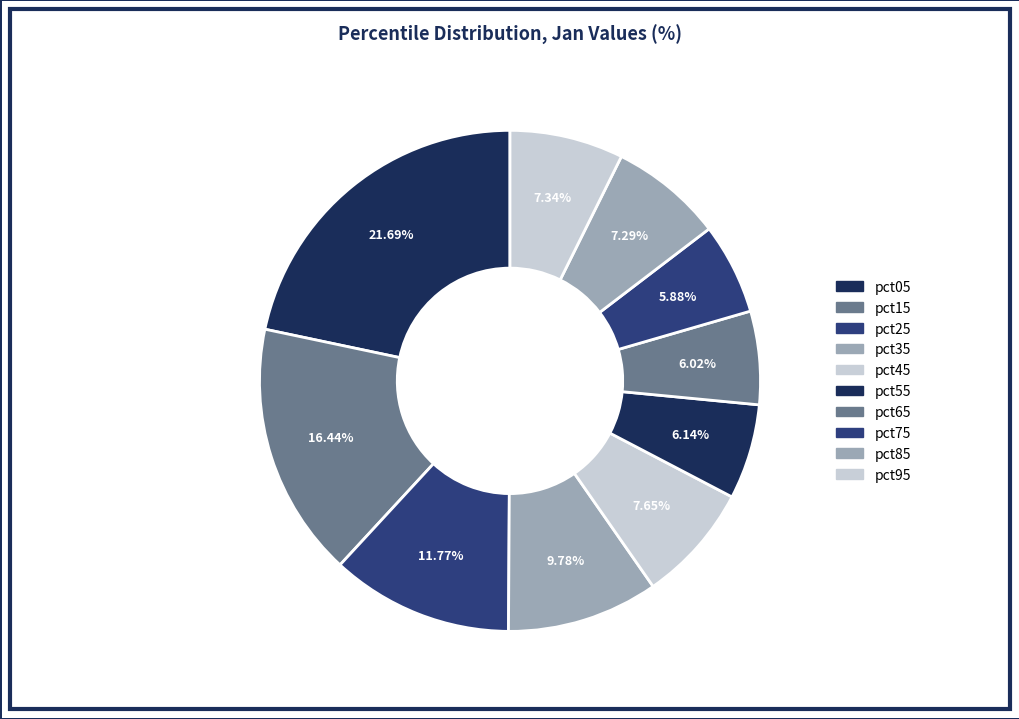

Is it true that pct65 is 15% of the pie?

False